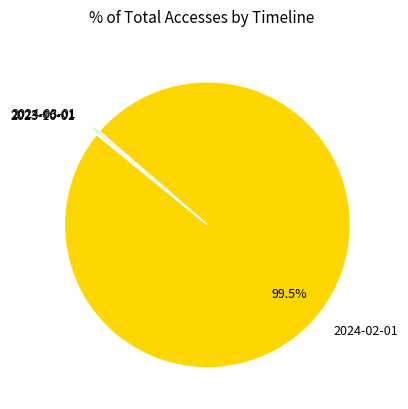

Which category has the biggest portion of the pie?

2024-02-01